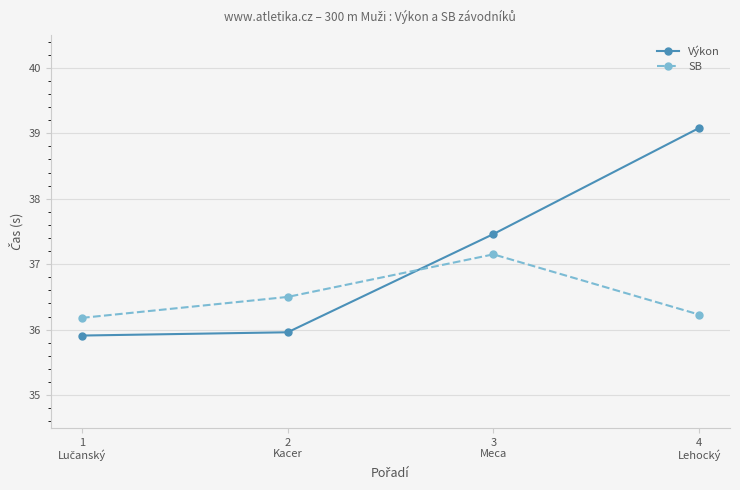

Which series has the widest spread of values?

Výkon